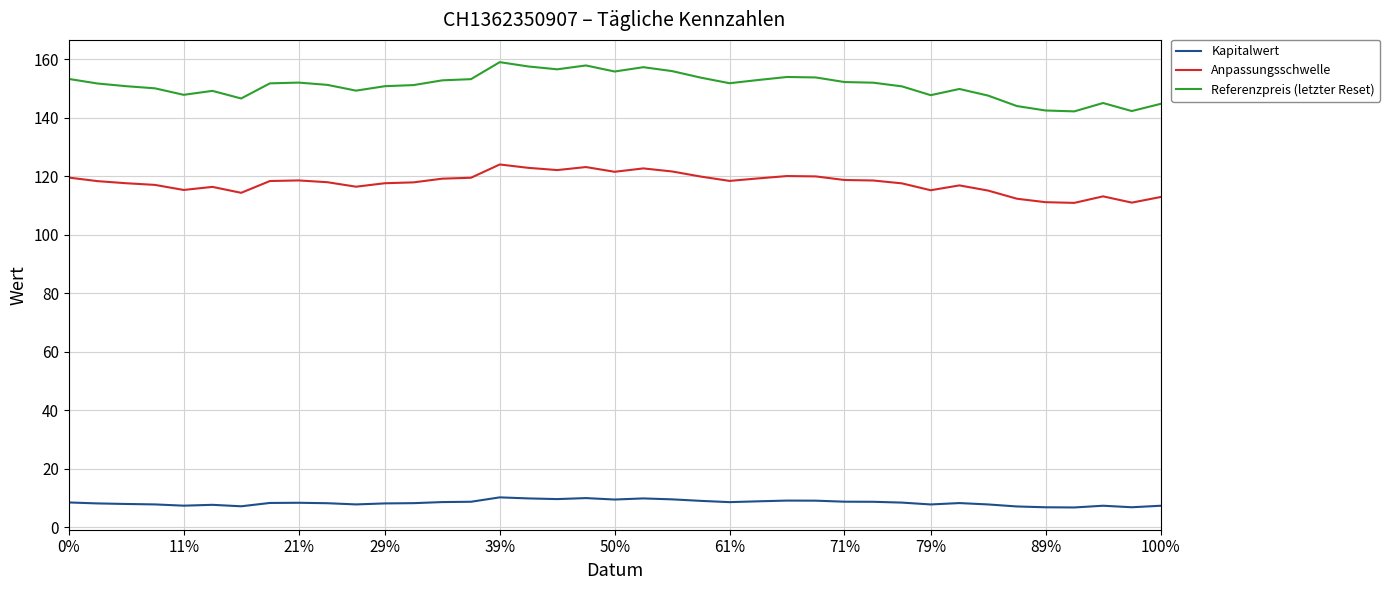

At how many categories does at least one series exceed 82?

39